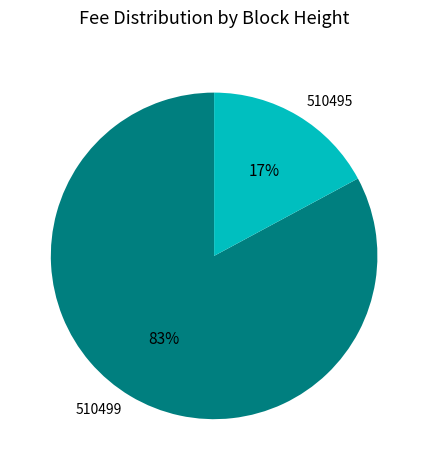

The 510495 slice represents 17% of the pie. True or false?

True